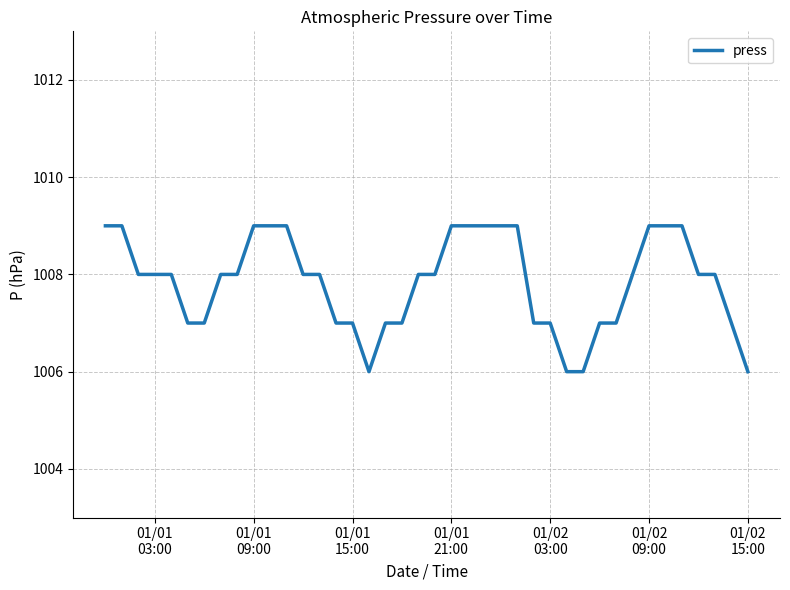

What is the greatest value displayed?

1009